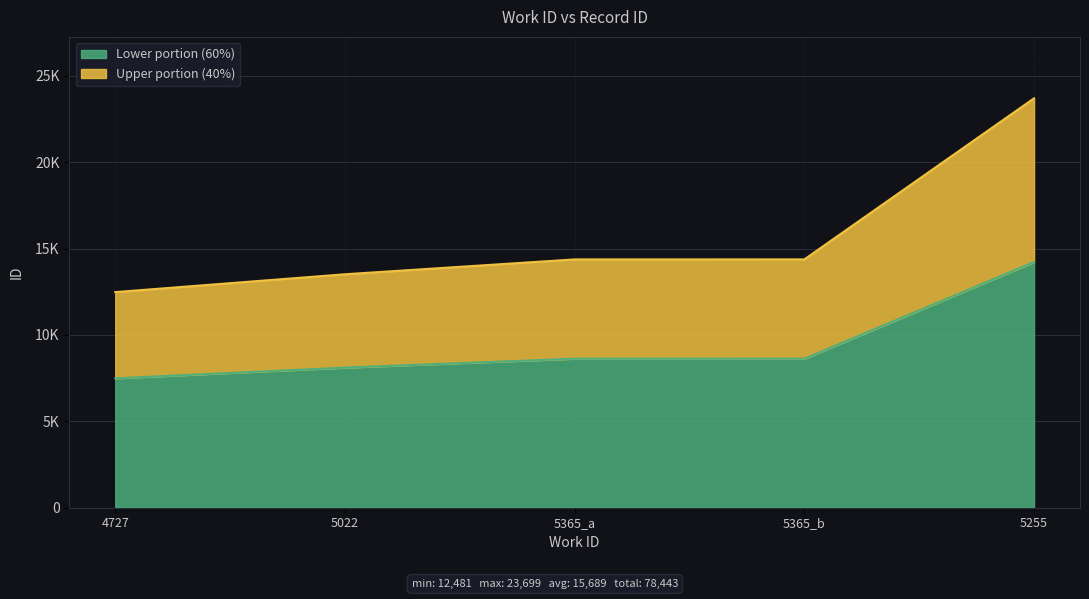

Does the chart display data point markers on the line(s)?

No